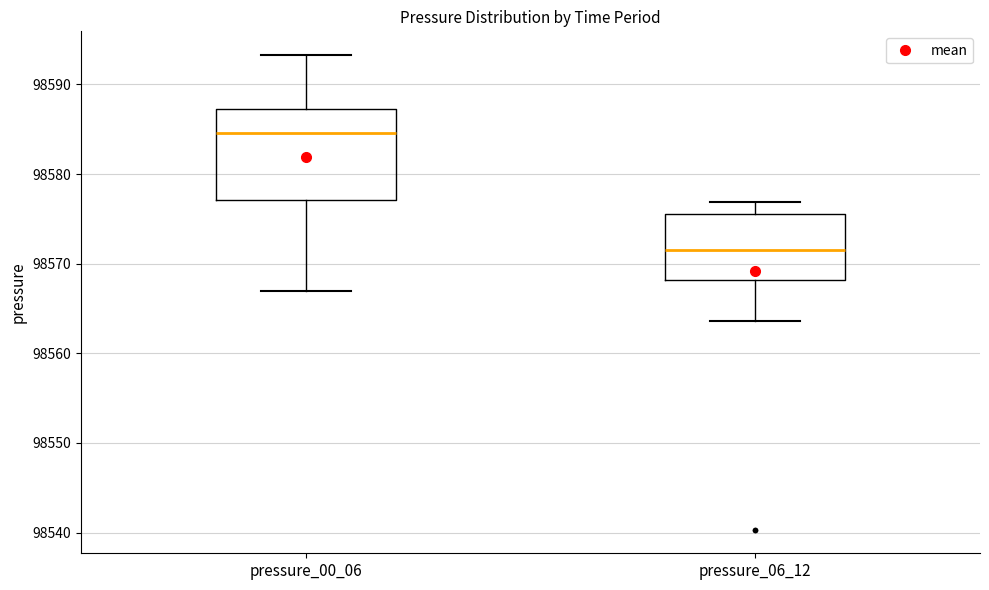

Which box is the tallest, from its lower edge to its upper edge?

pressure_00_06